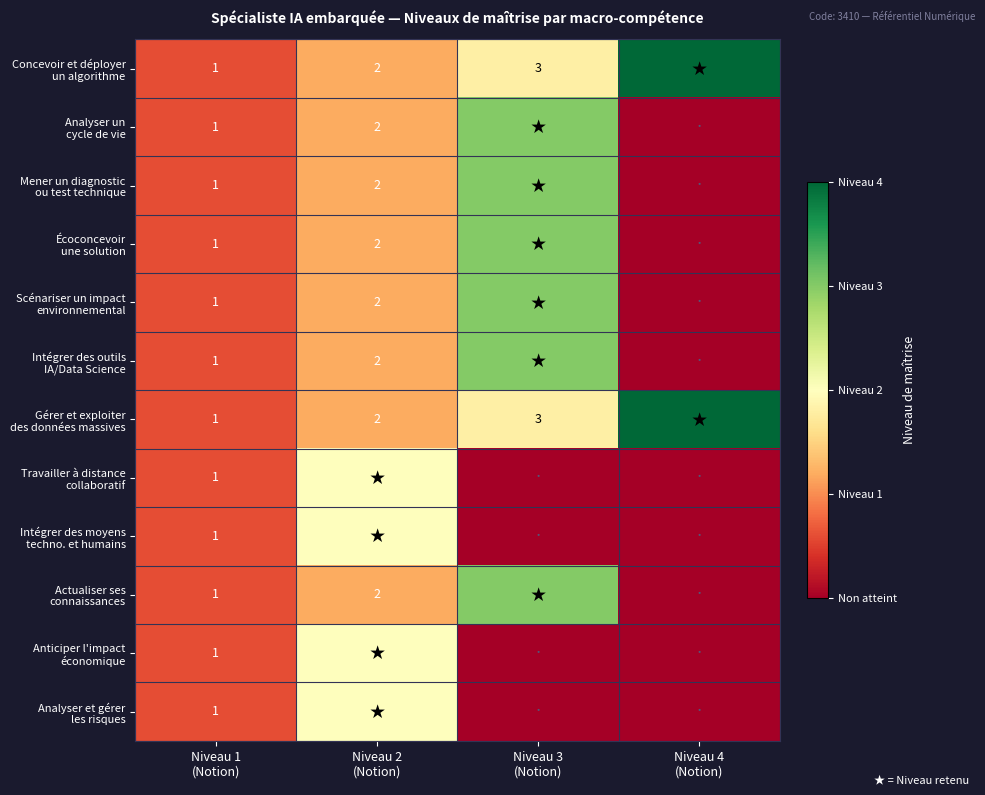

Is the value of Travailler à distance collaboratif at Niveau 4 (Notion) greater than the value of Écoconcevoir une solution at Niveau 1 (Notion)?

No